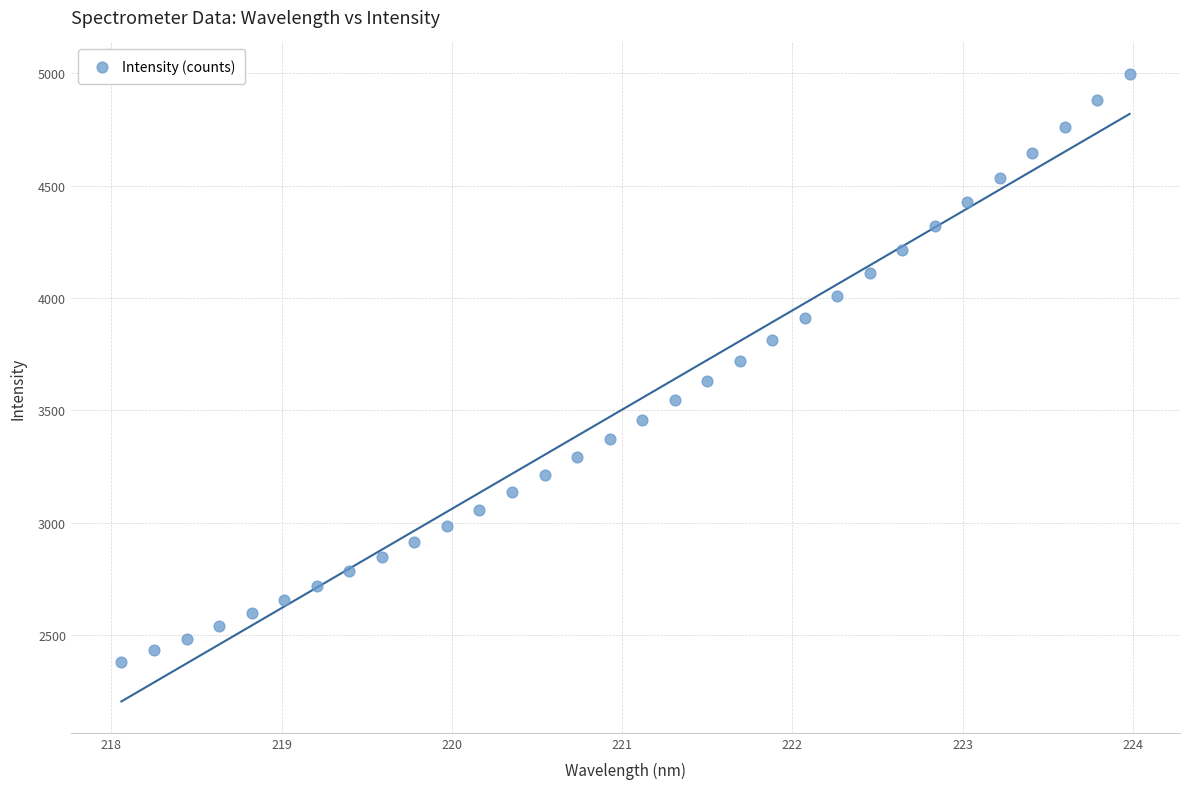

What is the range of Y values (max minus min)?

2618.9